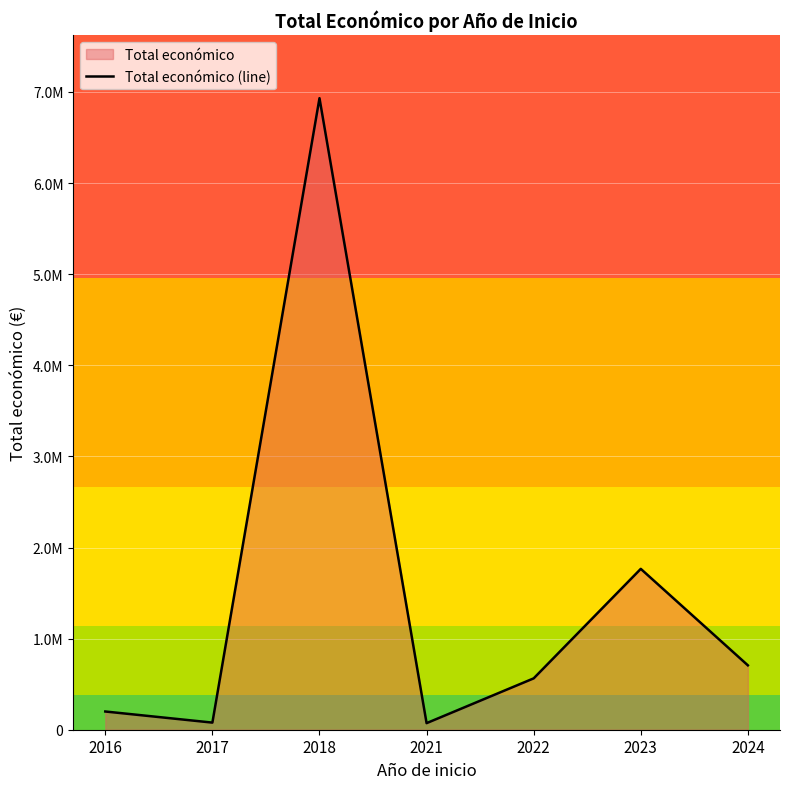

At which label does the data first exceed 563721?

2018